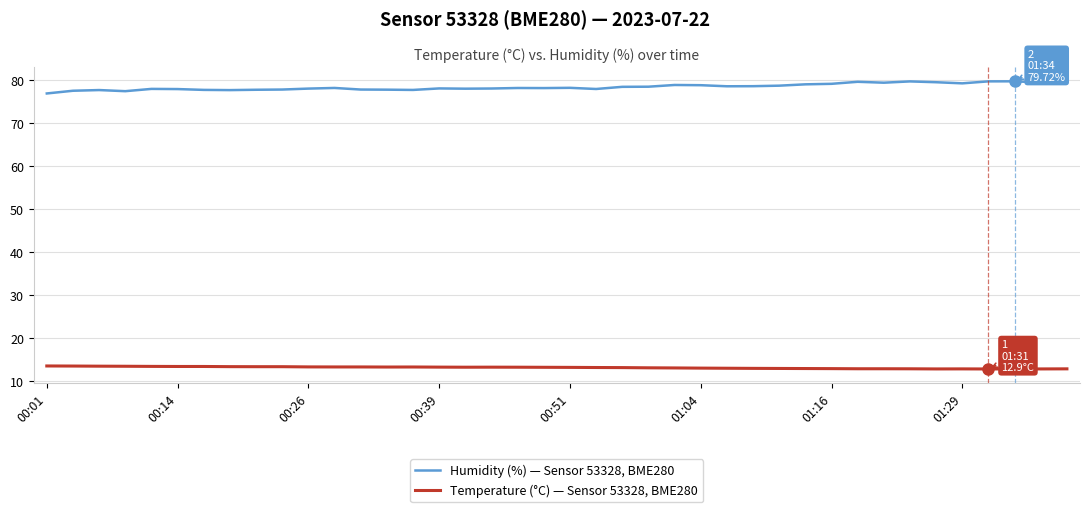

True or false: Humidity (%) — Sensor 53328, BME280 and Temperature (°C) — Sensor 53328, BME280 intersect in this chart.

False